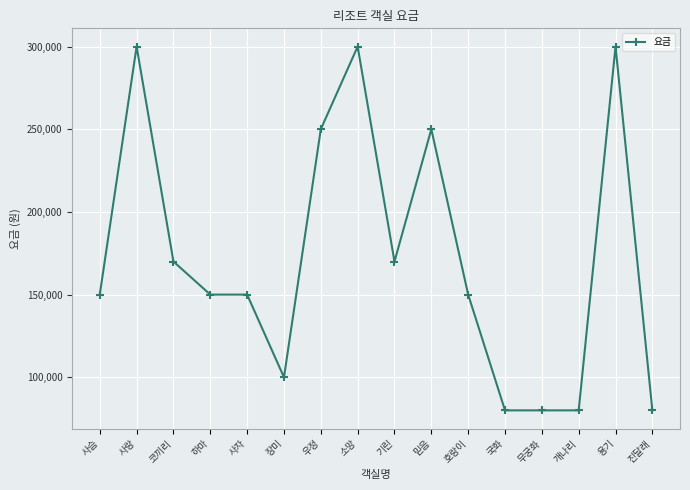

What is the maximum value shown in the chart?

300000